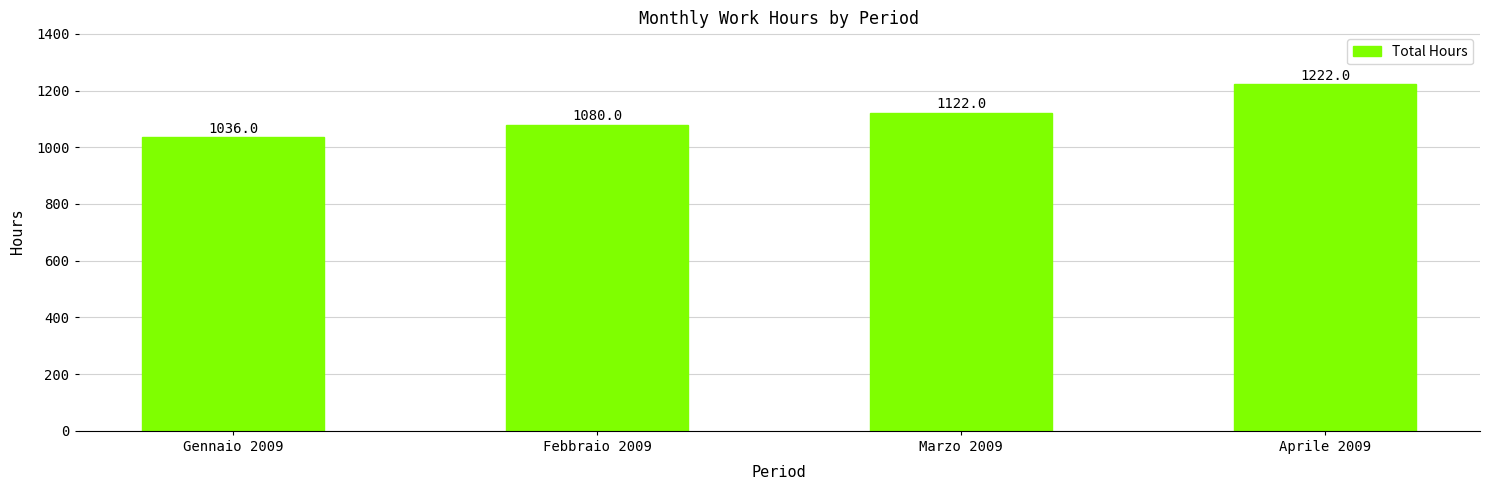

What is the label of the 3rd bar from the right?

Febbraio 2009